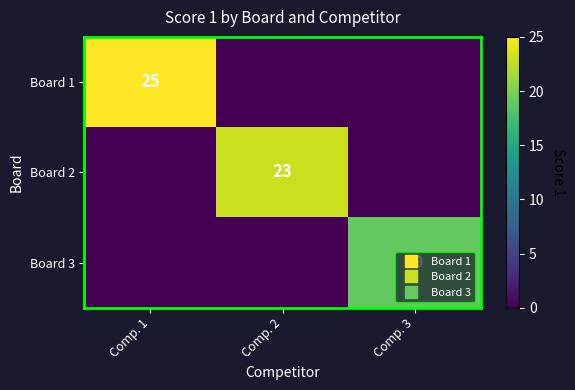

Which has a higher value, Comp. 2 or Comp. 3?

Comp. 2